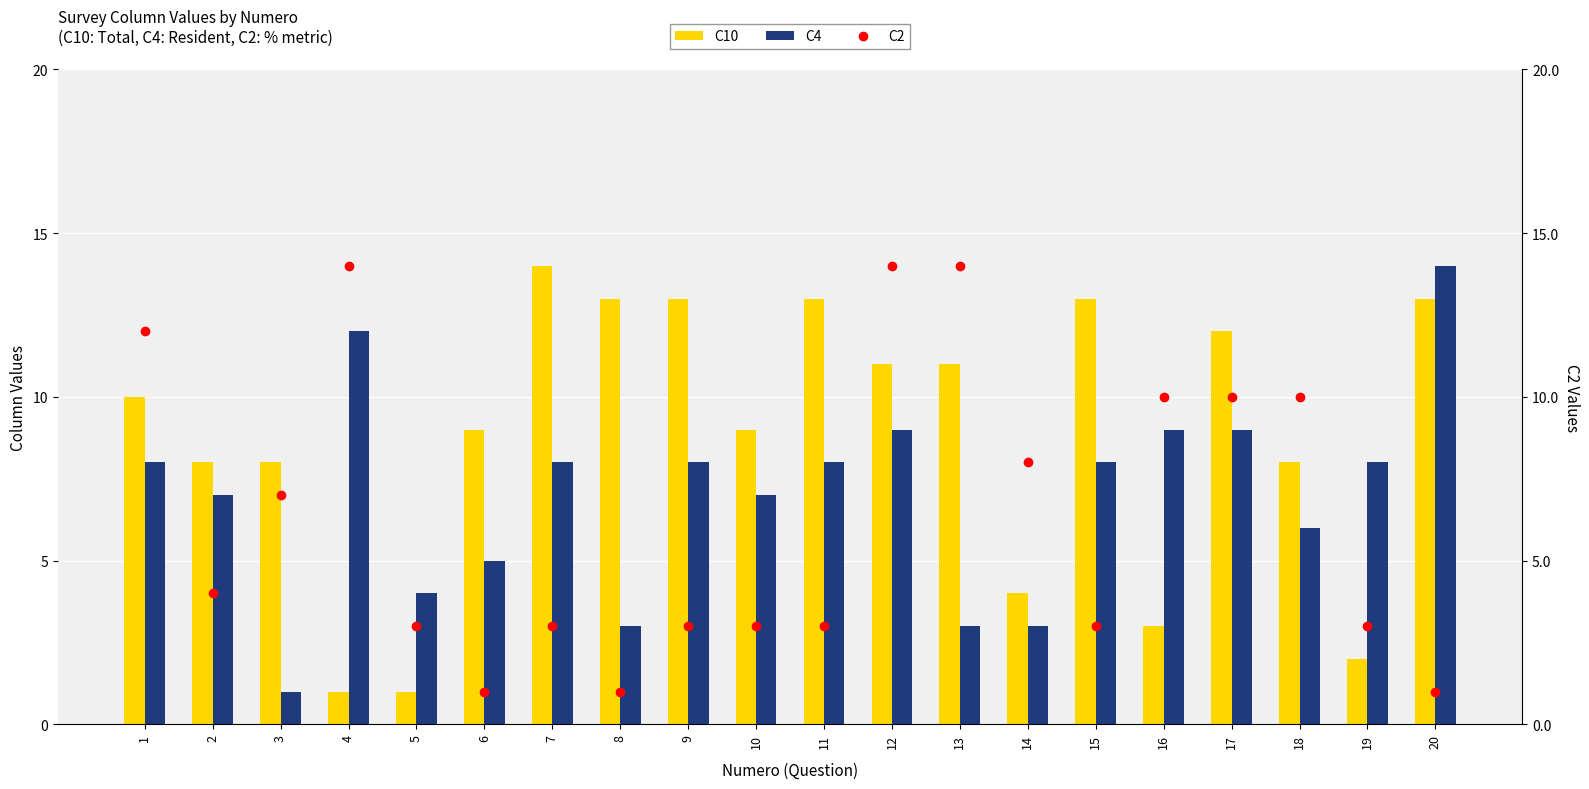

The C10 series shows 6 at 6. True or false?

False